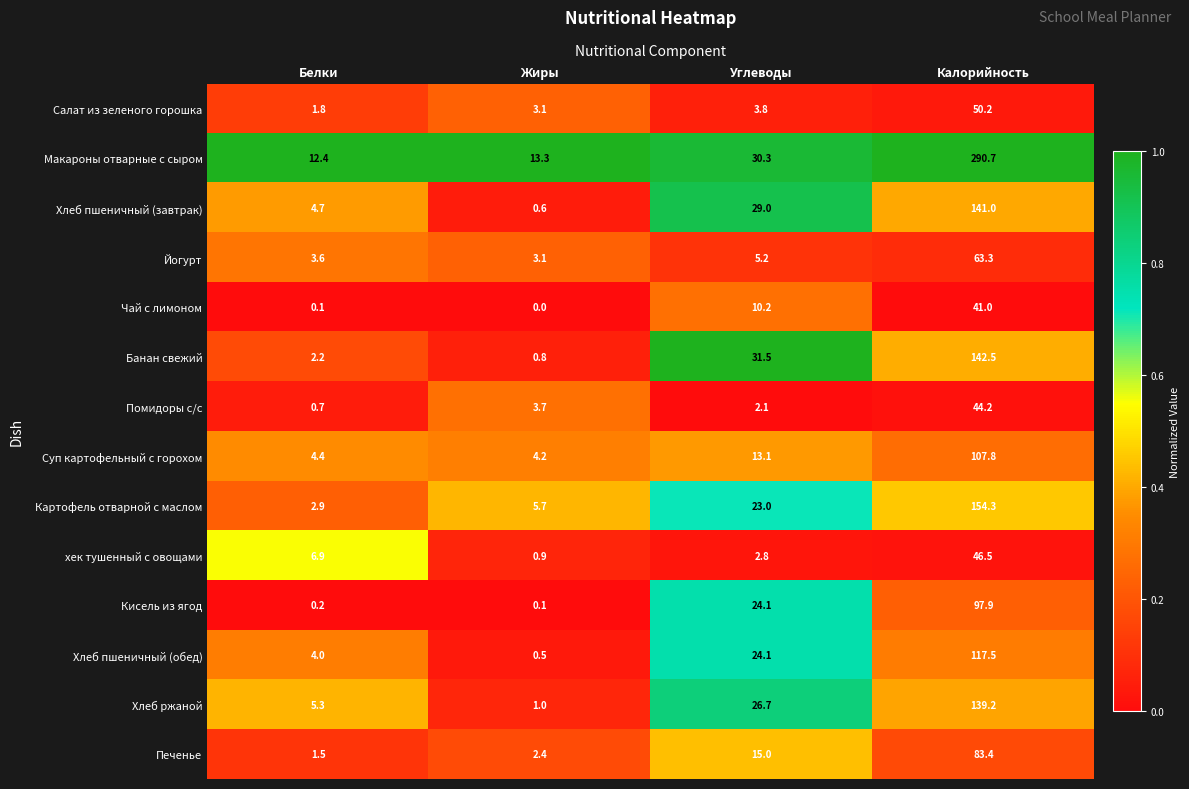

Which series has the largest range (max minus min)?

Макароны отварные с сыром